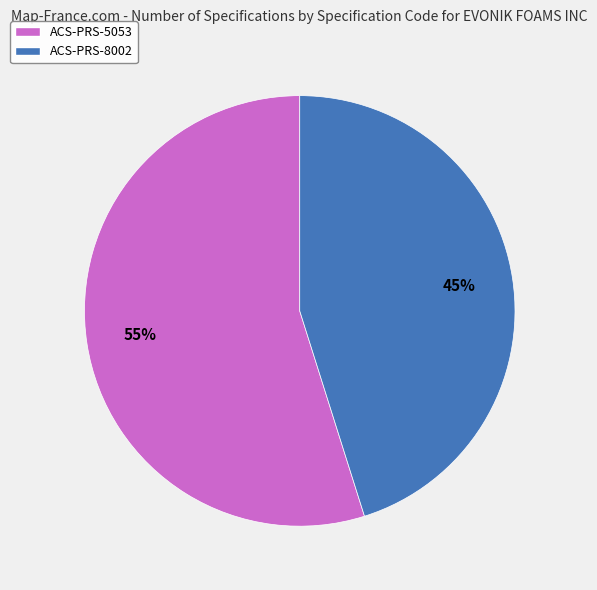

To the nearest percent, what percentage of the pie is ACS-PRS-8002?

45%